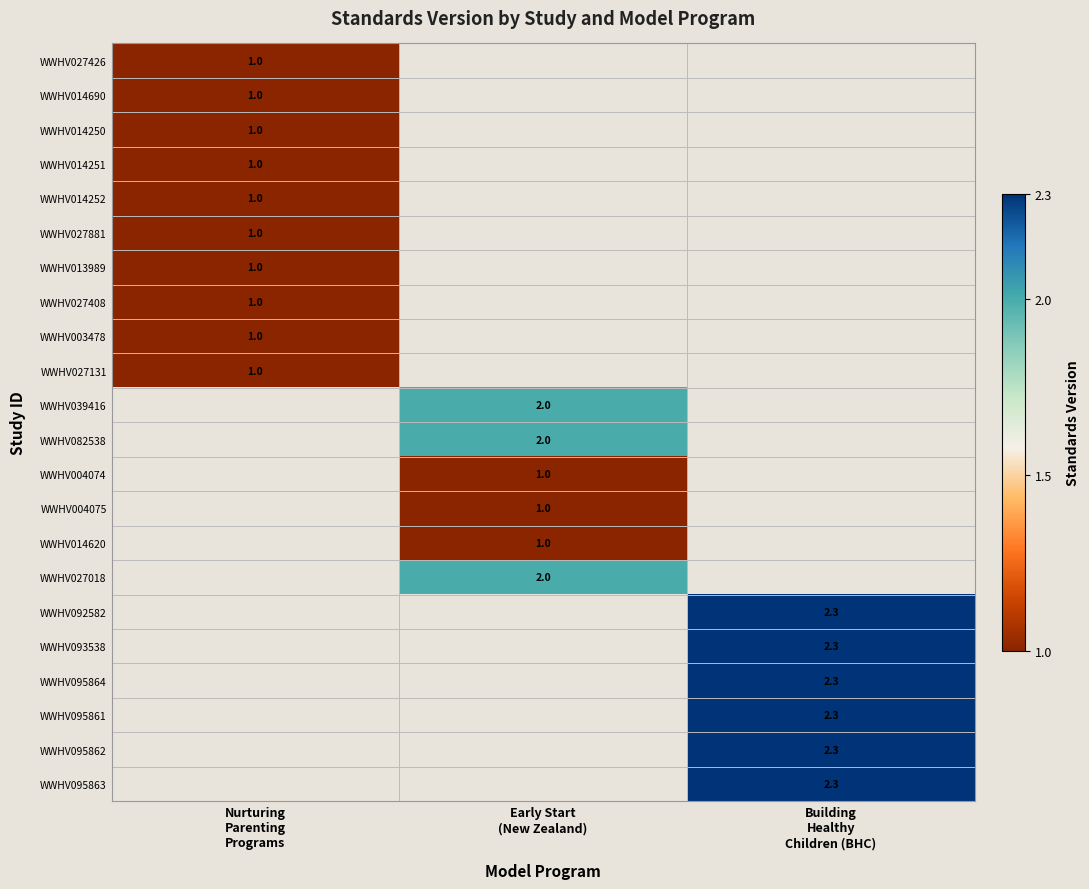

List the labels in order of WWHV004075 value, largest first.

Nurturing Parenting Programs, Early Start (New Zealand), Building Healthy Children (BHC)